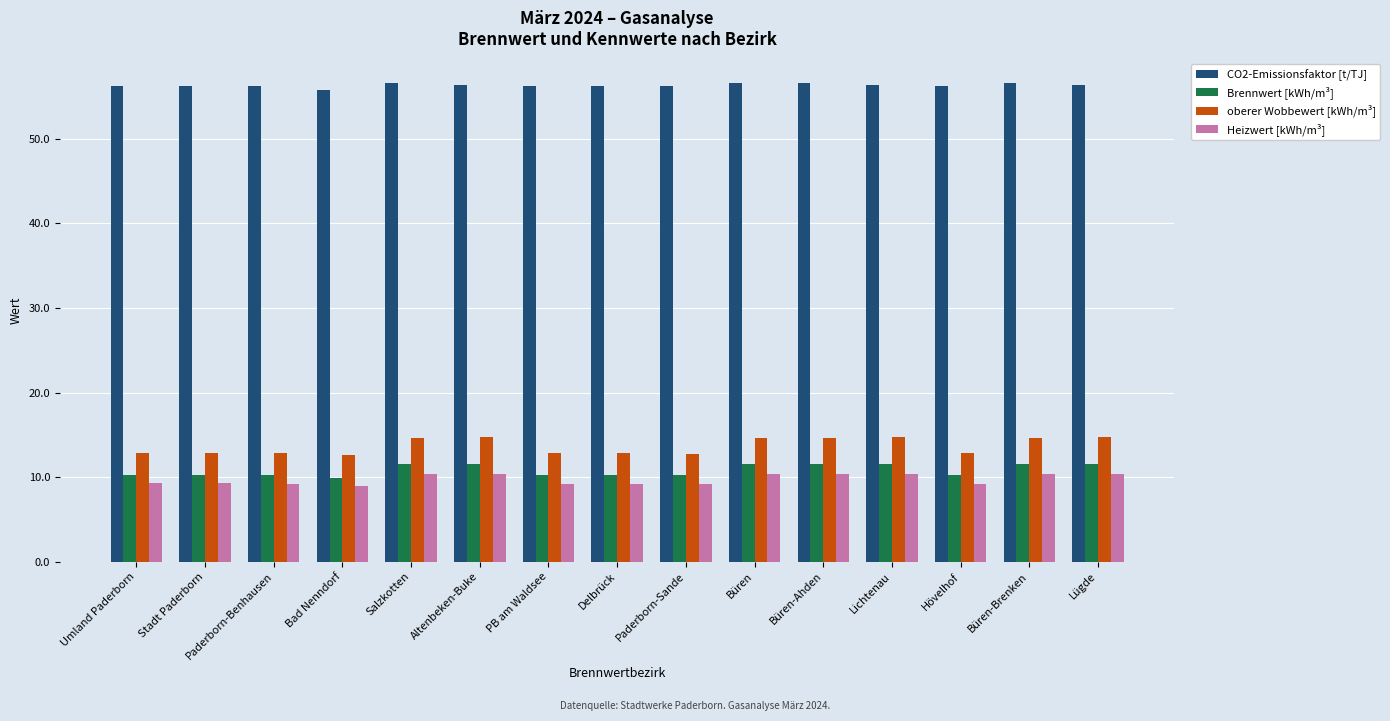

What is the value of the CO2-Emissionsfaktor [t/TJ] bar at the 6th from the left?

56.3